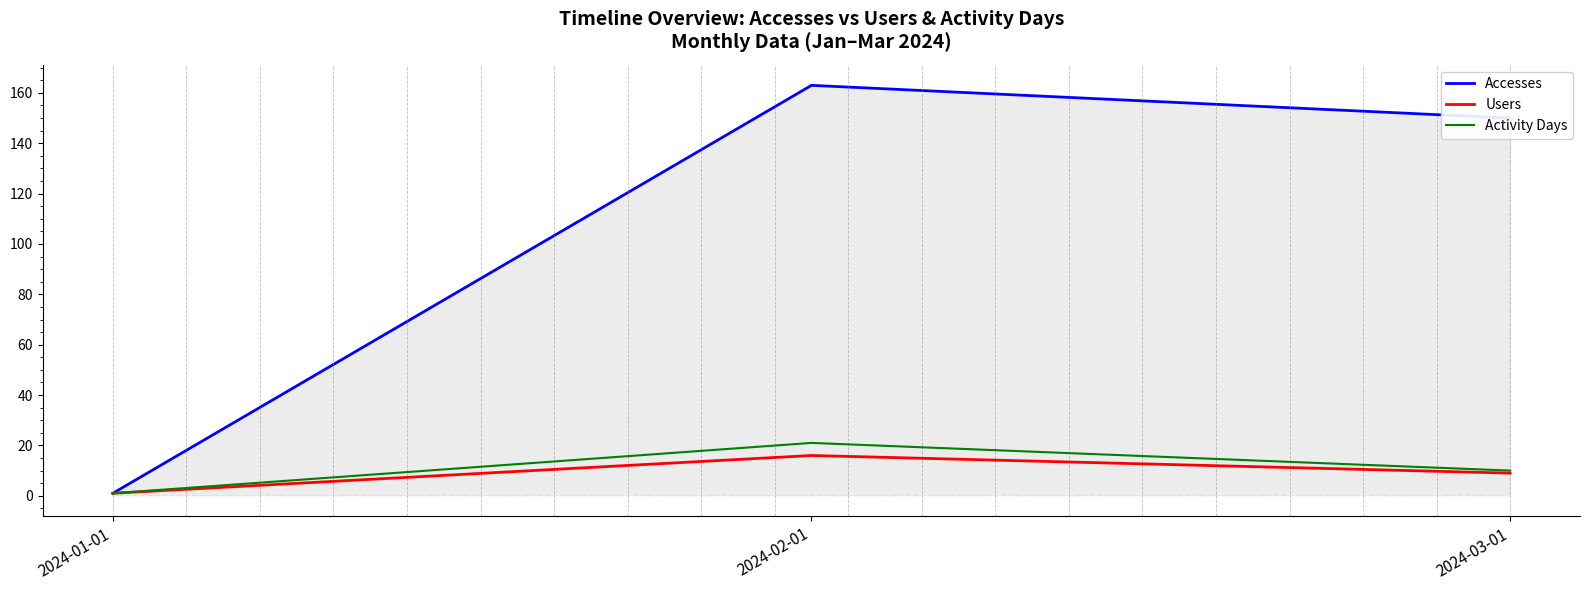

The Activity Days series shows 2 at 2024-01-01. True or false?

False